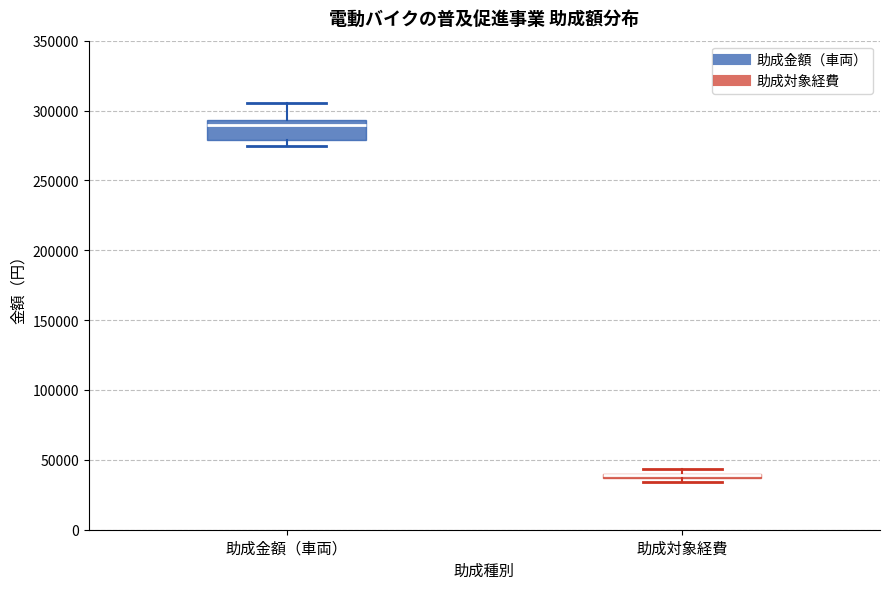

Comparing the boxes themselves (not the whiskers), which one is the tallest?

助成金額（車両）